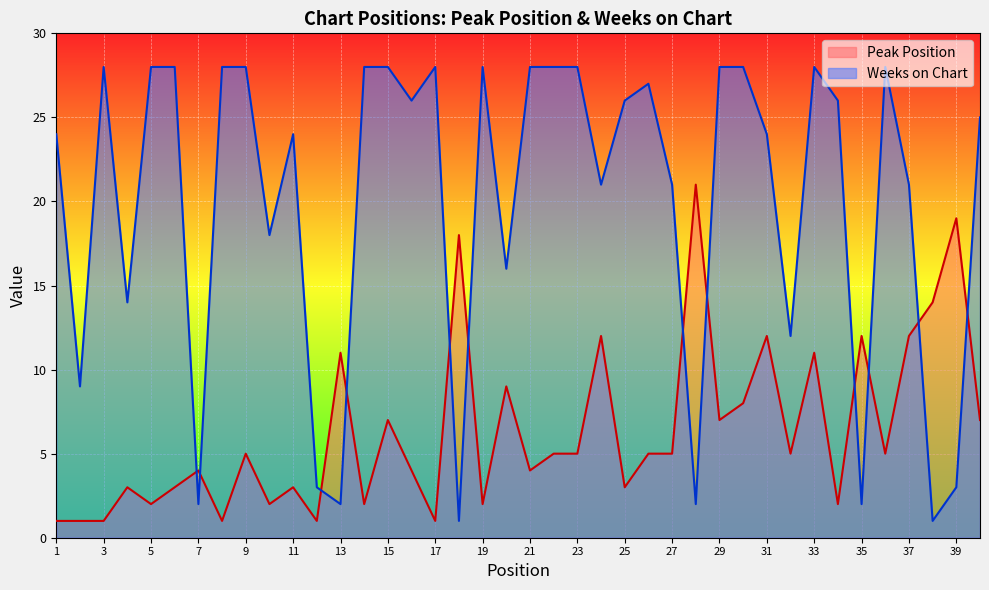

What is the difference between the maximum and minimum values in the Peak Position series?

20